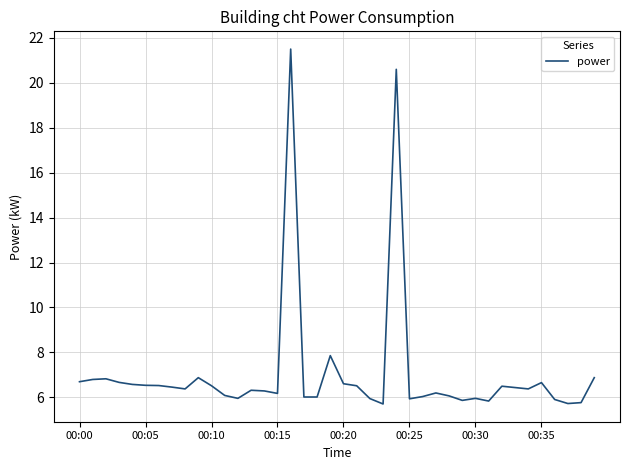

What is the difference between the maximum and minimum values?

15.8